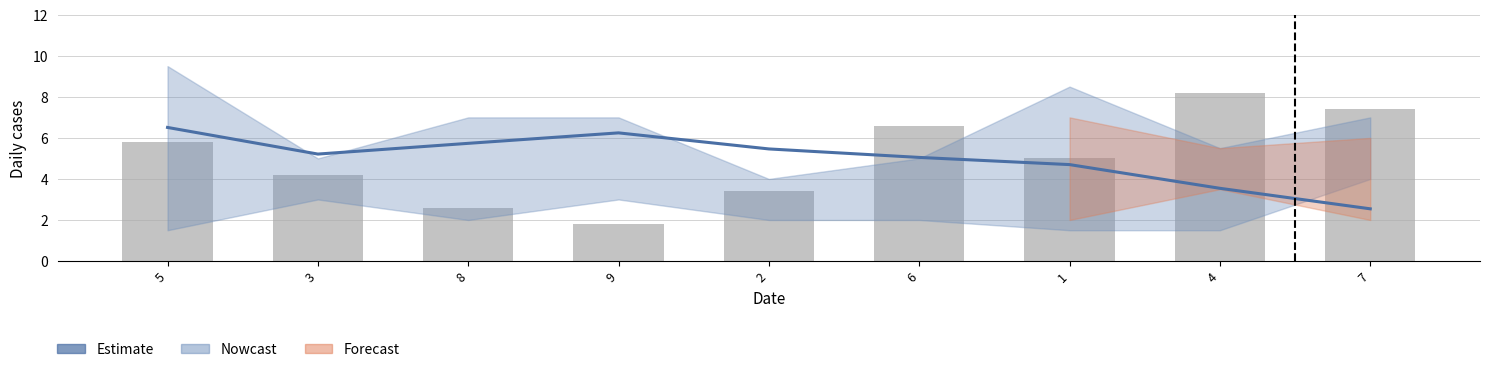

What is the total value across all series at 4?

11.7